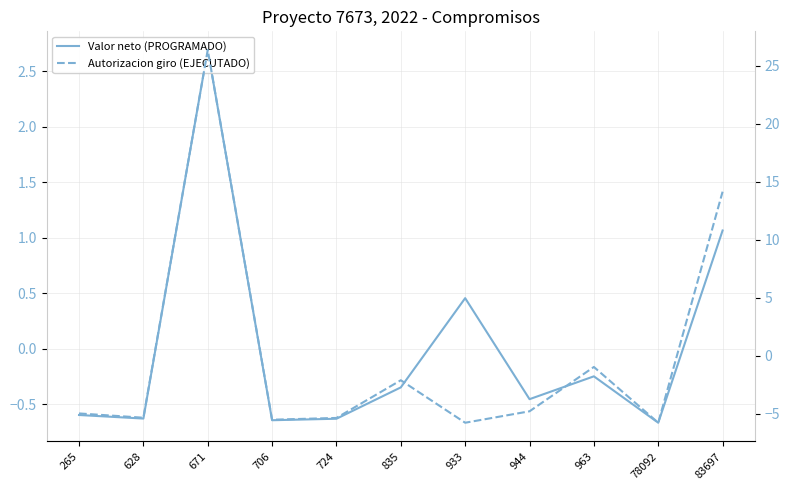

Does the chart display data point markers on the line(s)?

No